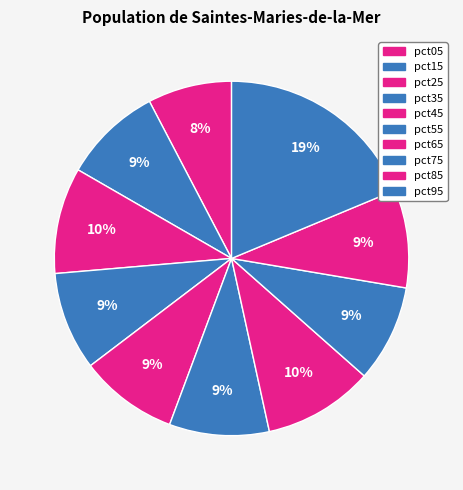

Is there any slice that represents more than half of the pie?

No